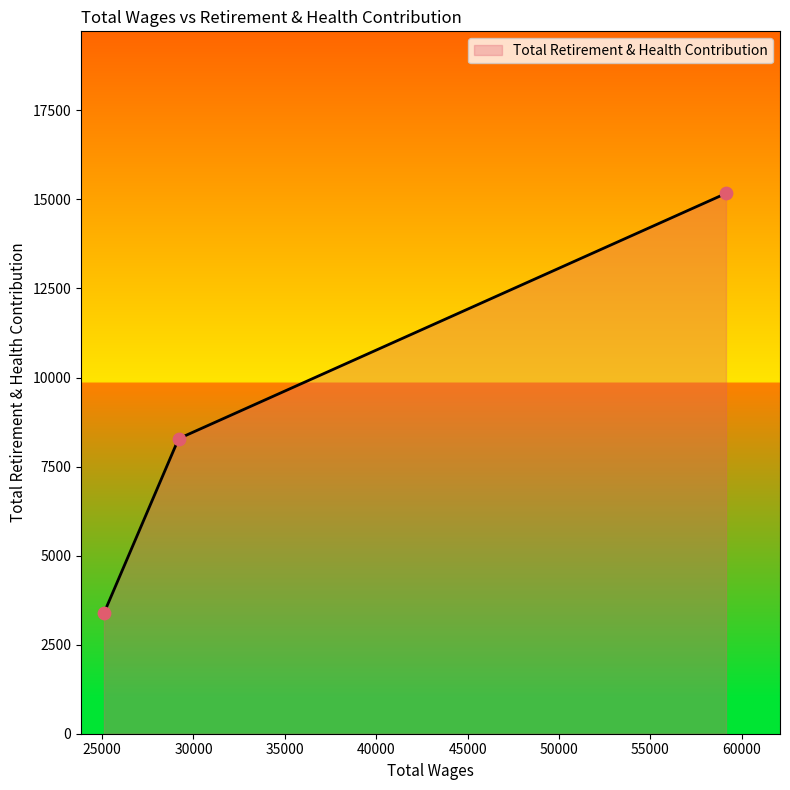

What is the sum of all values?

26838.9